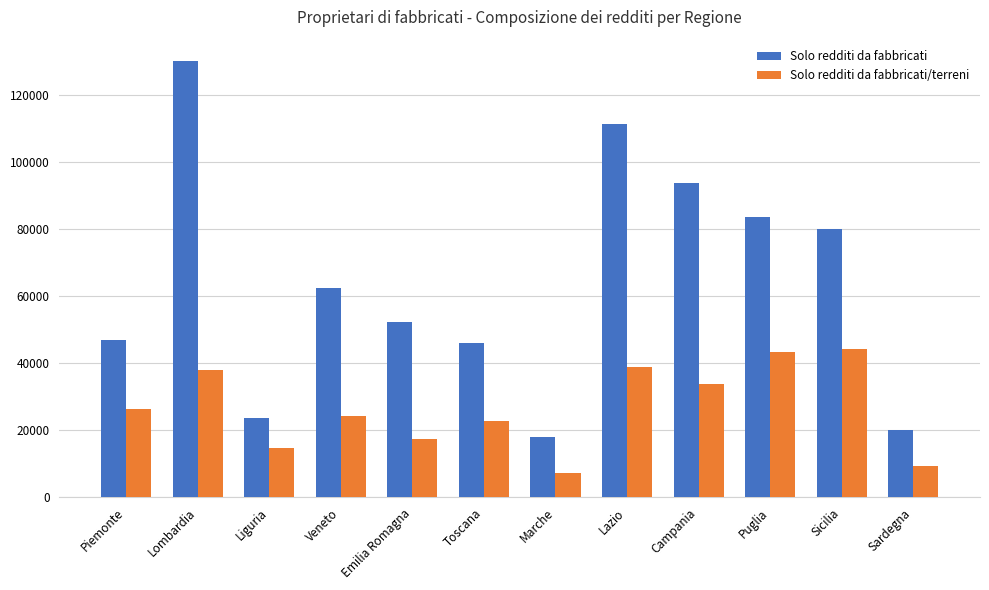

What is the spread (max minus min) of values at Piemonte?

20386